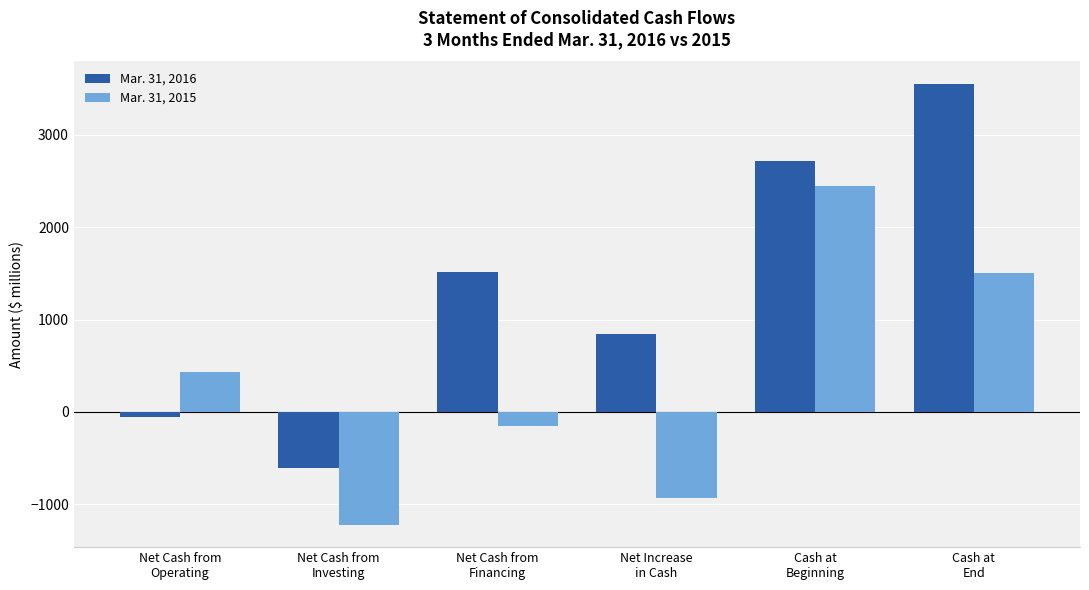

True or false: Mar. 31, 2015 has a value of -1954 at Net Cash from
Investing.

False